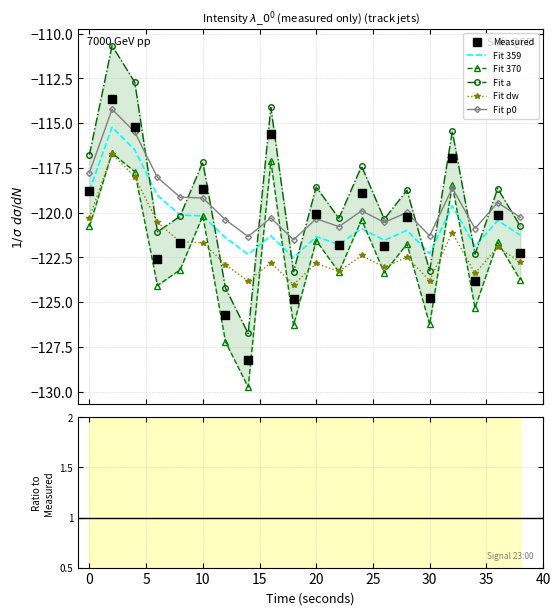

Is the value of Fit p0 at 11 greater than the value of Fit dw at 20?

Yes